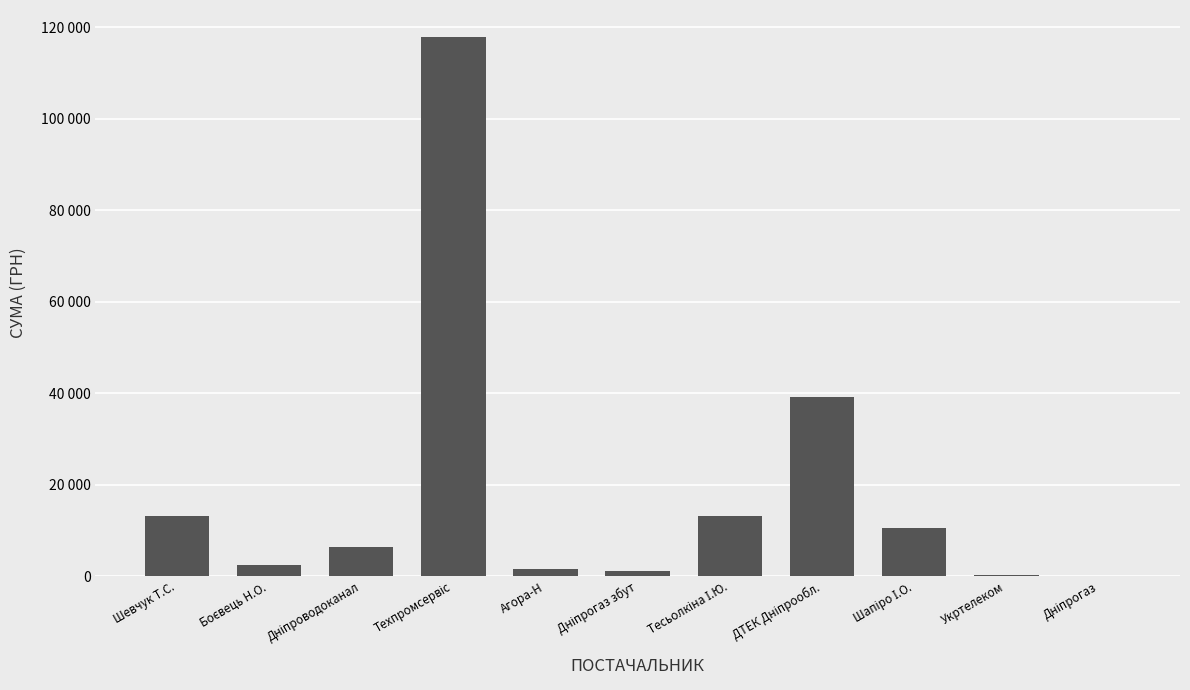

Are the bars horizontal?

No